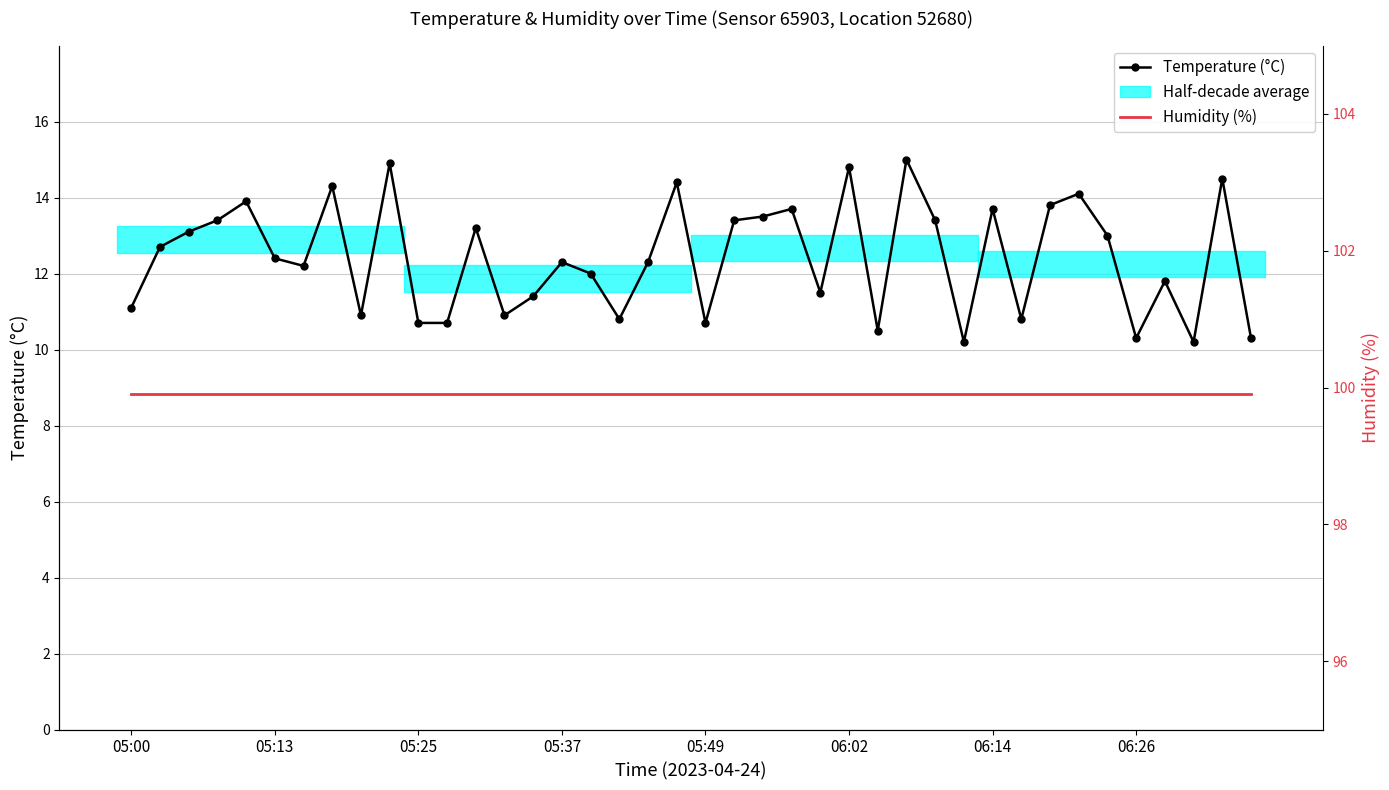

What is the value of the Temperature (°C) point at the 38th from the left?

10.2